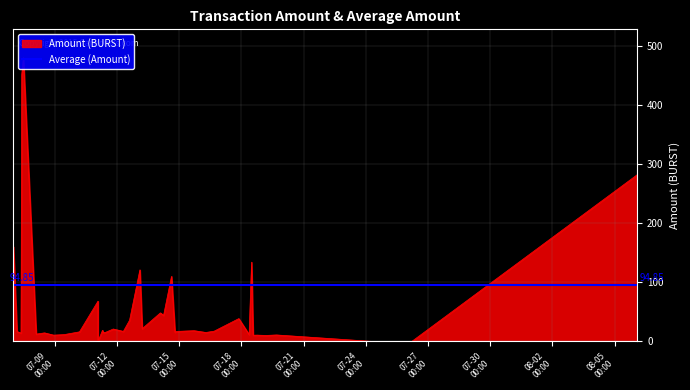

What is the difference between the maximum and minimum values?

480.0